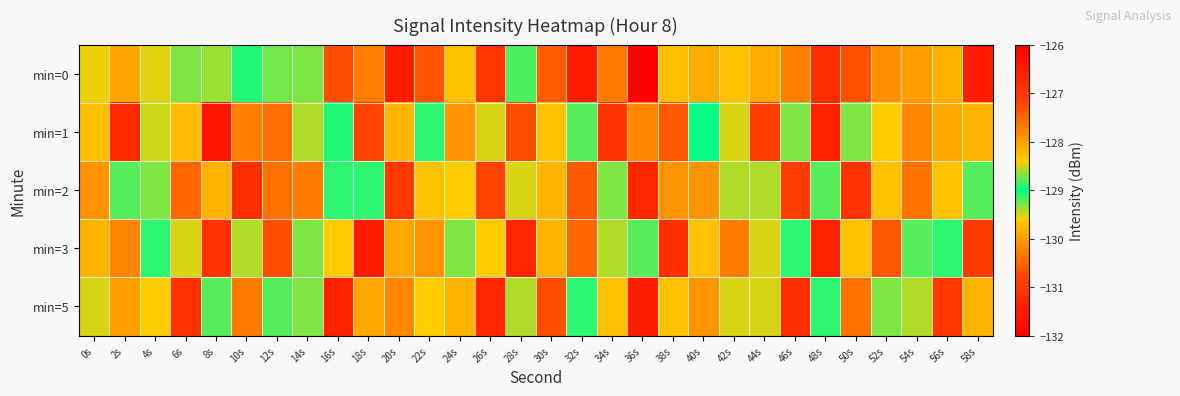

Count the number of categories in the chart.

30